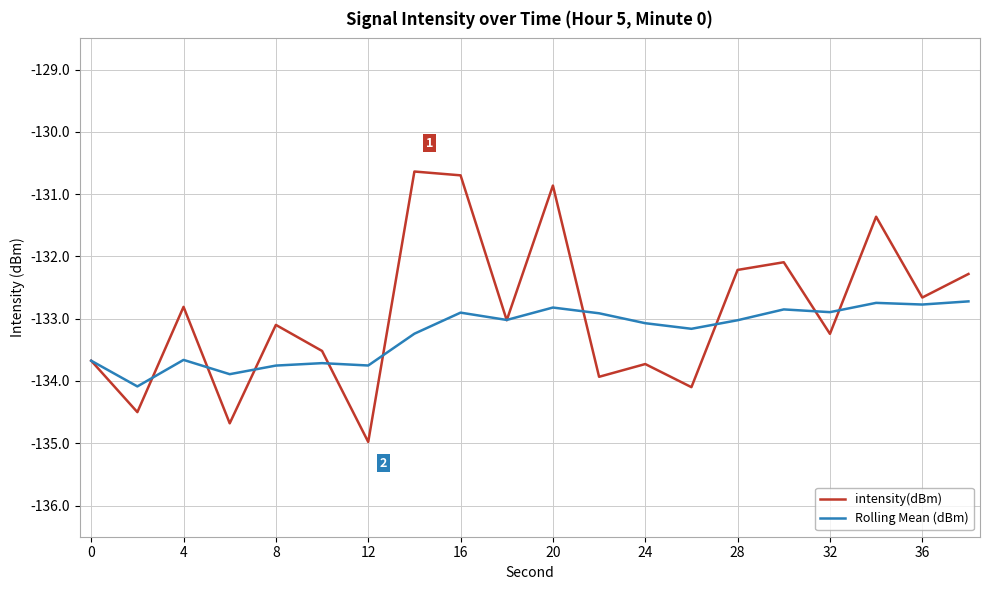

List the series in order of their peak value, lowest first.

Rolling Mean (dBm), intensity(dBm)